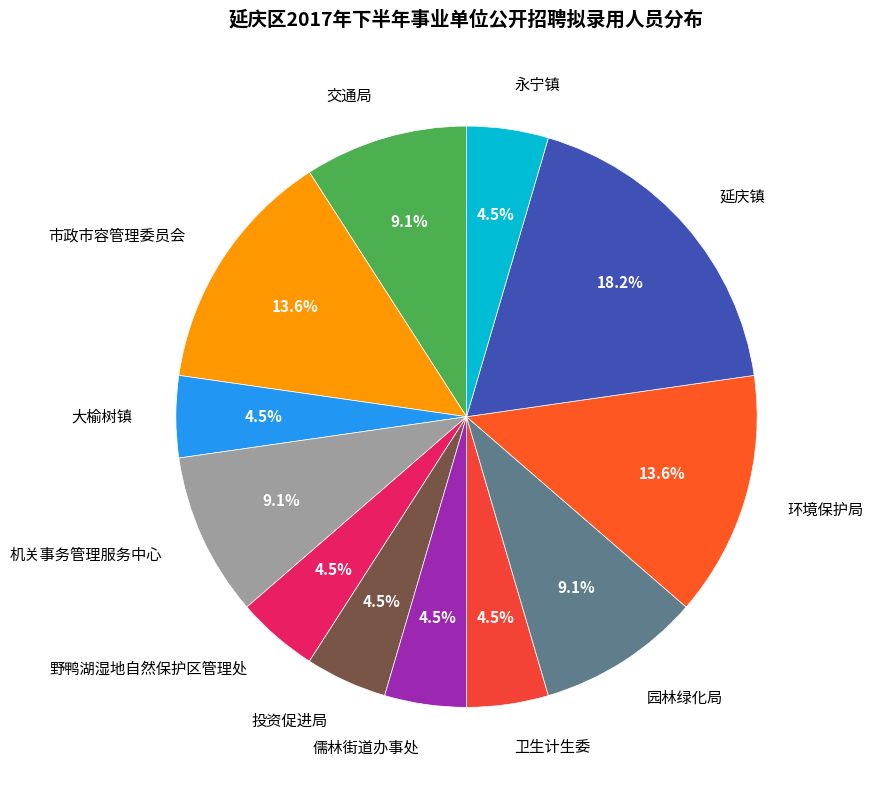

Which has a higher value, 延庆镇 or 投资促进局?

延庆镇